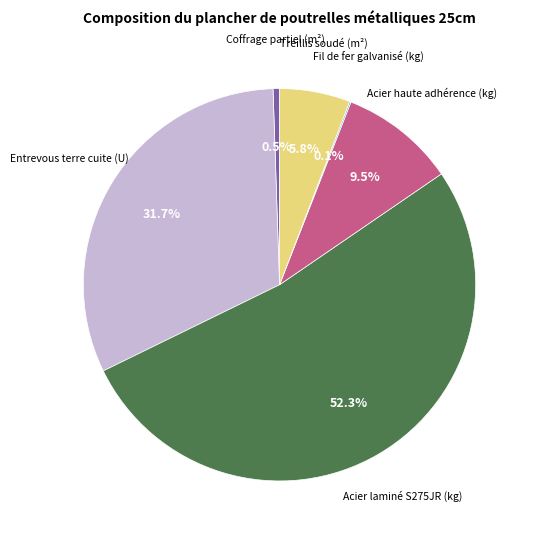

To the nearest percent, what is the average slice percentage?

17%